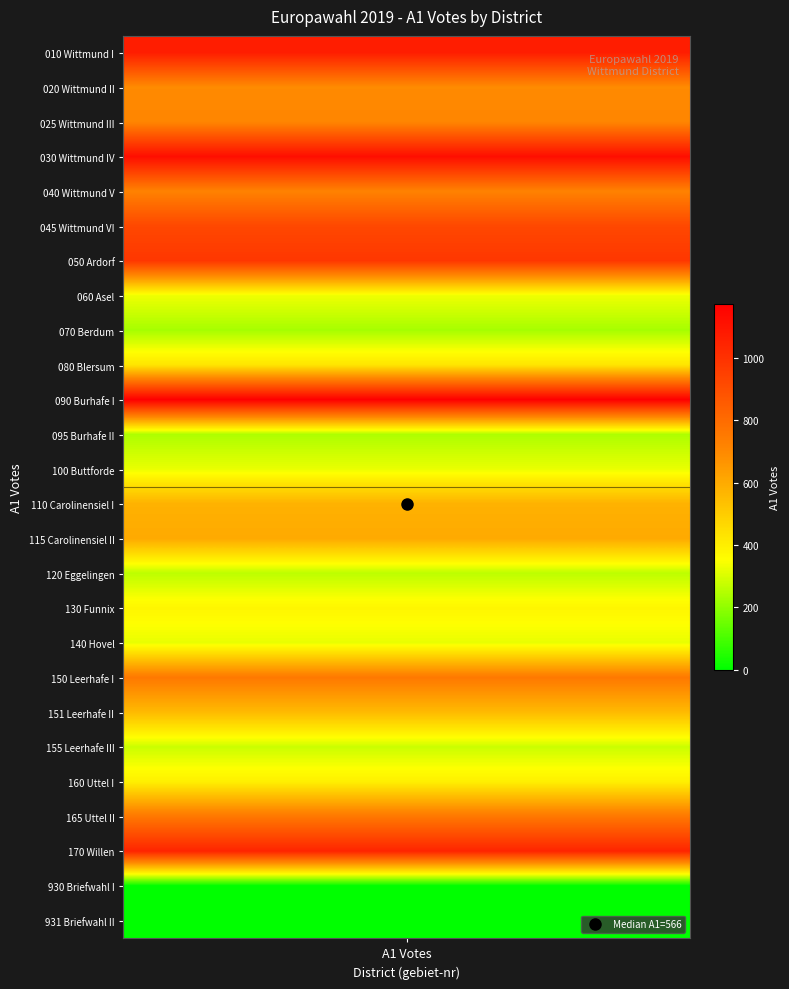

What is the sum of the values at 080 and 025?

1136